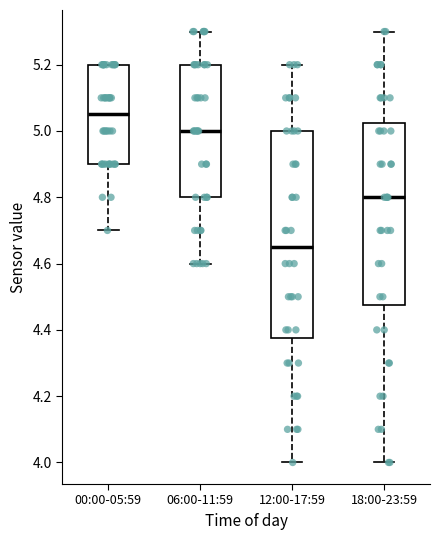

Reading left to right, read every box against the y-axis: the position of its median line, the range the box covers, and the ends of its whiskers. The values are not printed on the chart, so give them approximately, as read against the axis.

00:00-05:59: median 5.06, box 4.90 to 5.20, whiskers 4.70 to 5.20
06:00-11:59: median 5.00, box 4.80 to 5.20, whiskers 4.60 to 5.30
12:00-17:59: median 4.66, box 4.38 to 5.00, whiskers 4.00 to 5.20
18:00-23:59: median 4.80, box 4.48 to 5.02, whiskers 4.00 to 5.30